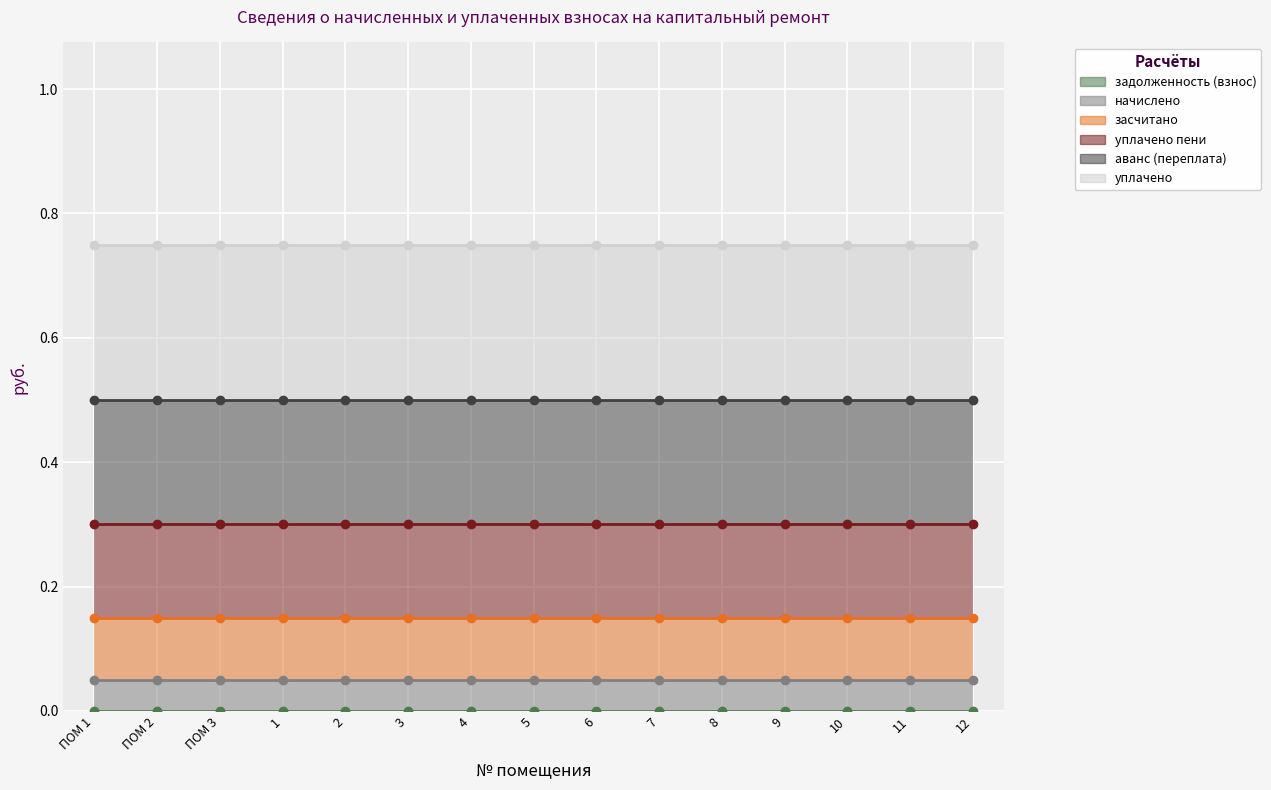

Which series changed the most between ПОМ 2 and 3?

задолженность (взнос)